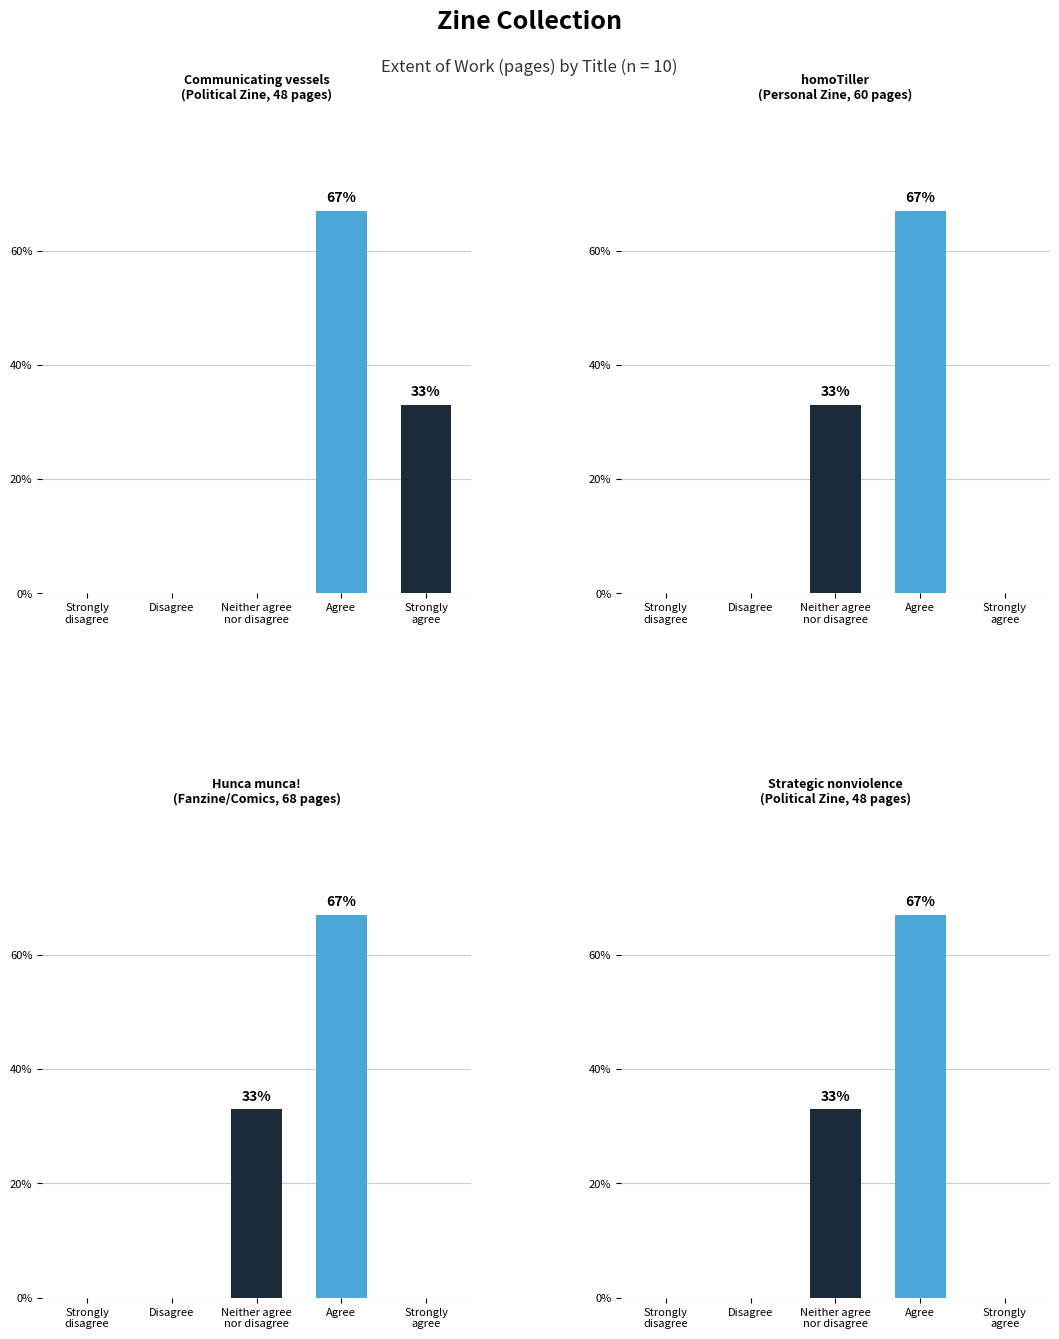

The homoTiller
(Personal Zine, 60 pages) series shows 42 at Agree. True or false?

False